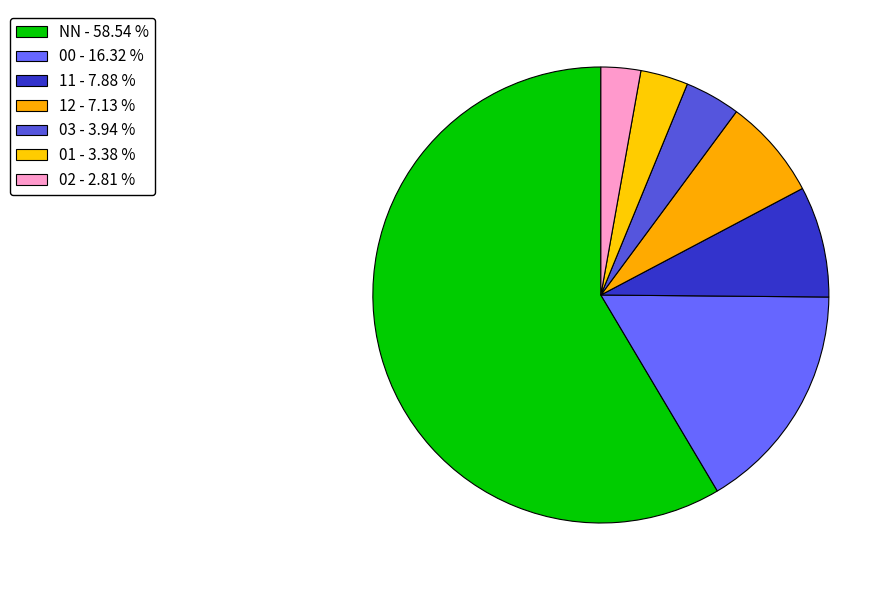

To the nearest percent, what percentage of the pie is NN?

59%